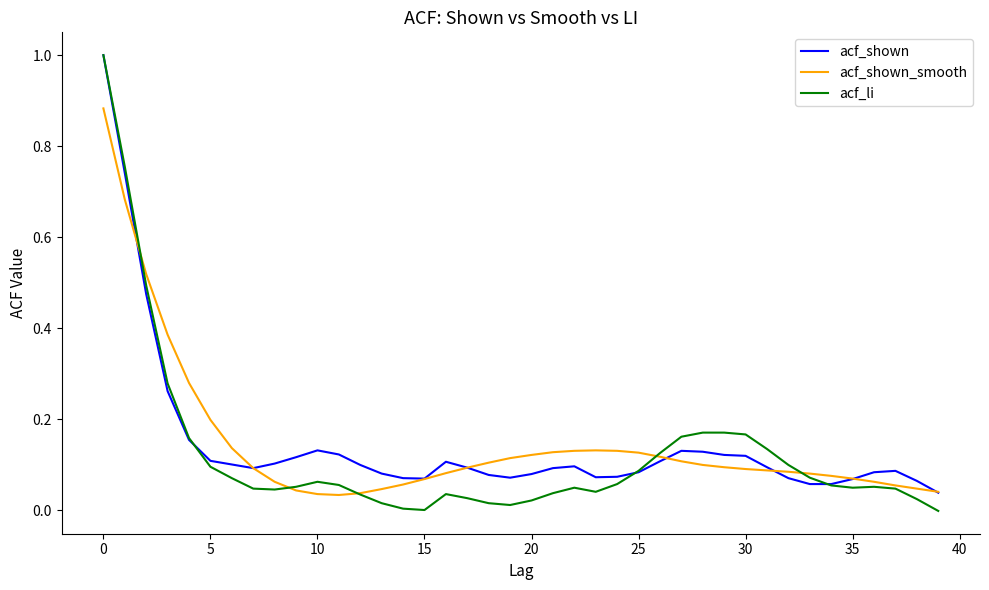

Which series has the largest range (max minus min)?

acf_li